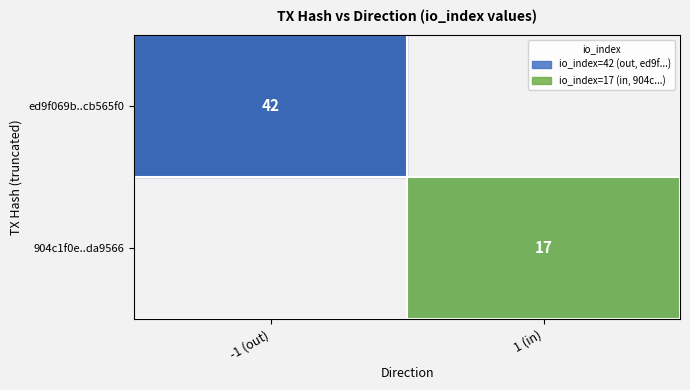

What is the minimum value shown in the chart?

17.0